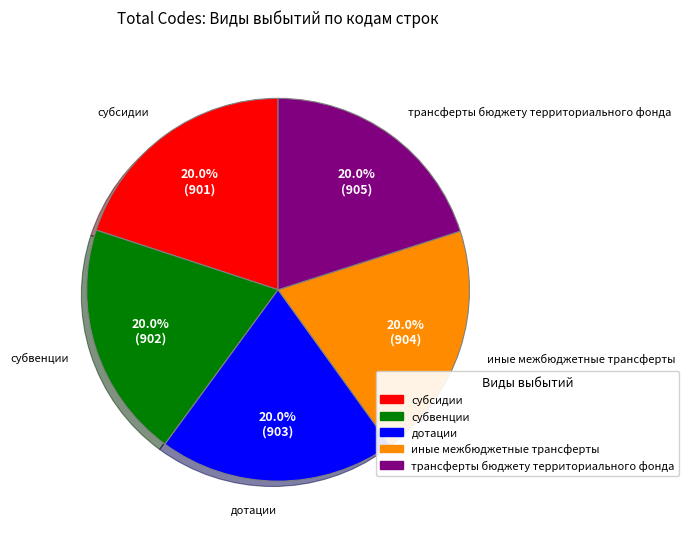

Does субвенции account for over 50% of the chart?

No